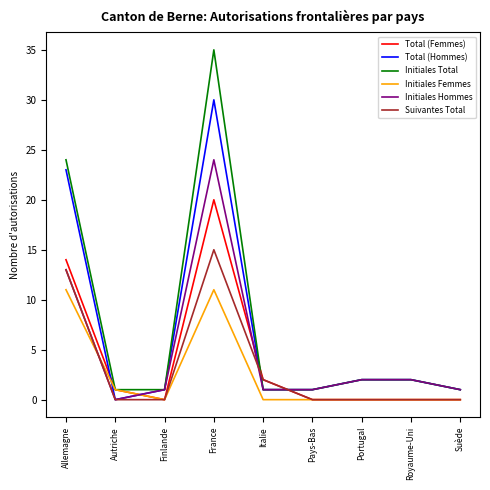

Count the number of data series in this chart.

6